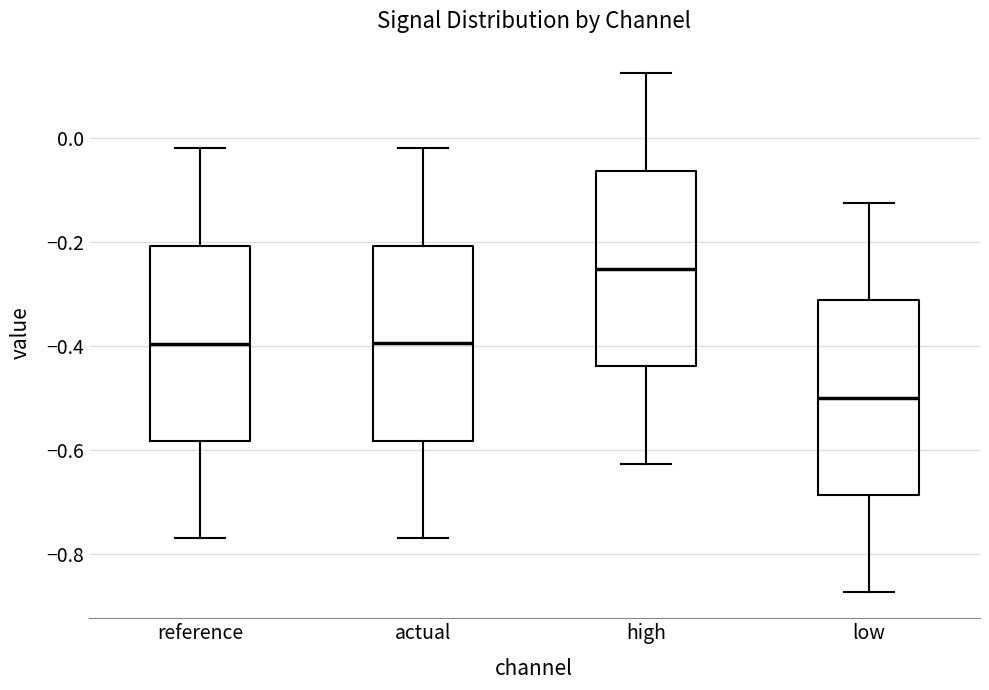

Reading left to right, read every box against the y-axis: the position of its median line, the range the box covers, and the ends of its whiskers. The values are not printed on the chart, so give them approximately, as read against the axis.

reference: median -0.40, box -0.58 to -0.20, whiskers -0.76 to -0.02
actual: median -0.40, box -0.58 to -0.20, whiskers -0.76 to -0.02
high: median -0.26, box -0.44 to -0.06, whiskers -0.62 to 0.12
low: median -0.50, box -0.68 to -0.32, whiskers -0.88 to -0.12